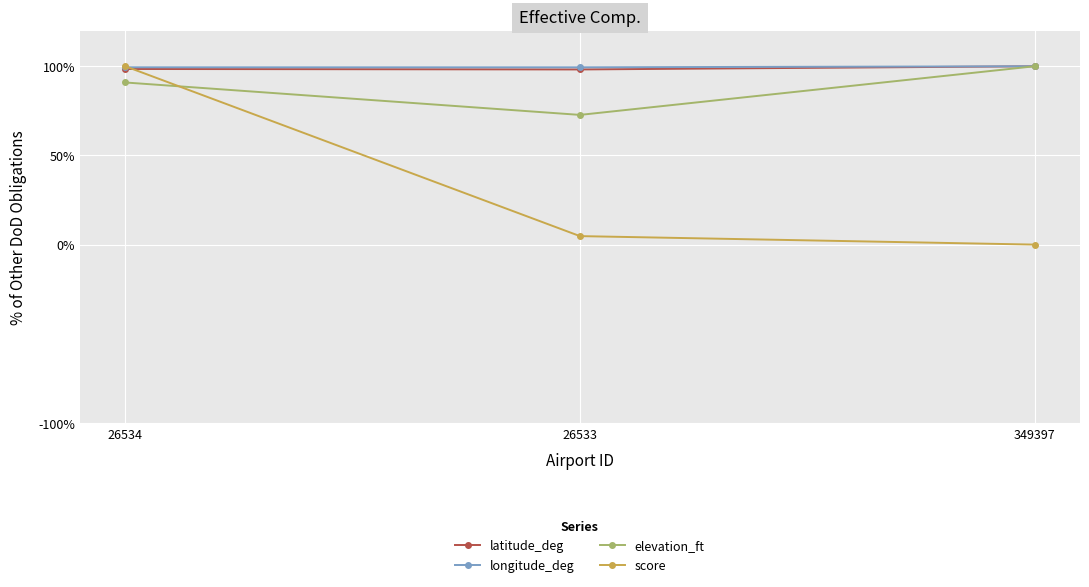

Rank the categories by score value from highest to lowest.

26534, 26533, 349397